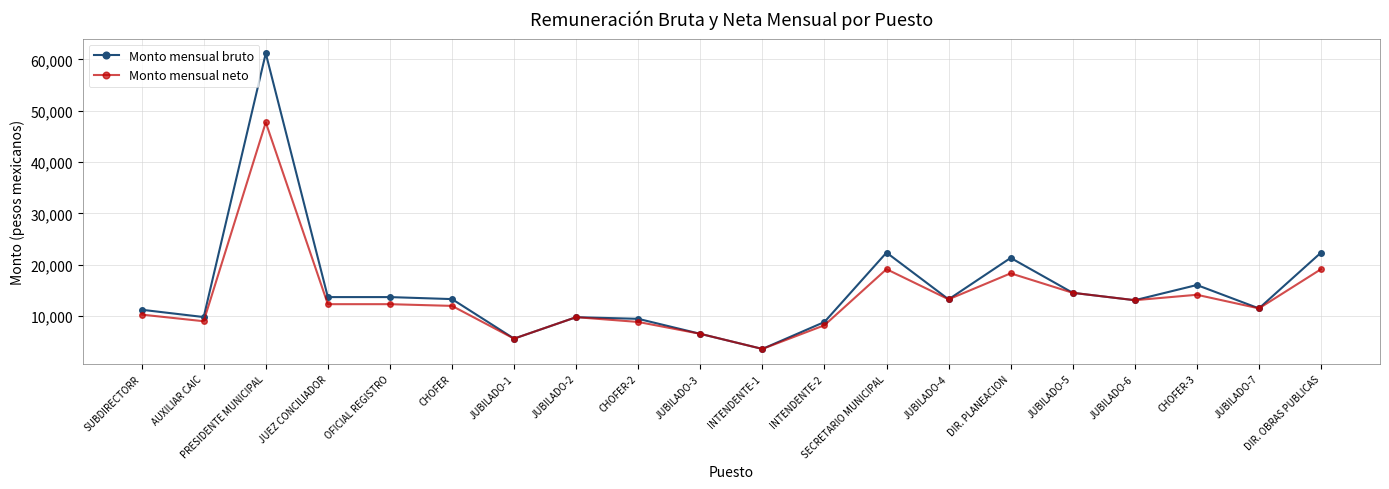

Which label corresponds to the largest value in the chart?

PRESIDENTE MUNICIPAL